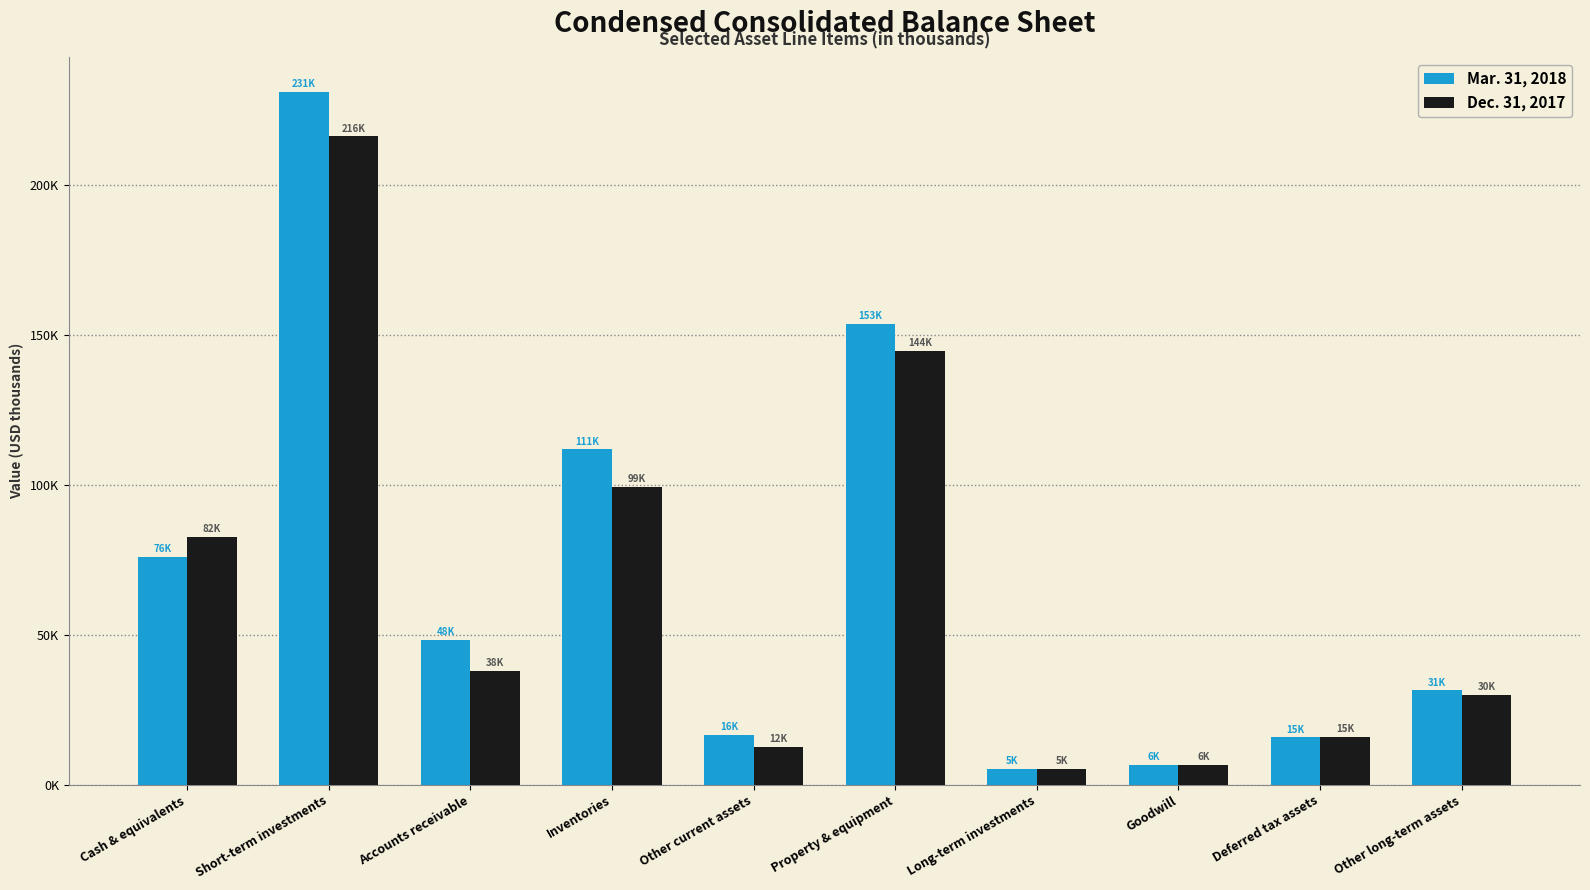

Are the bars grouped side by side (vs. stacked)?

Yes